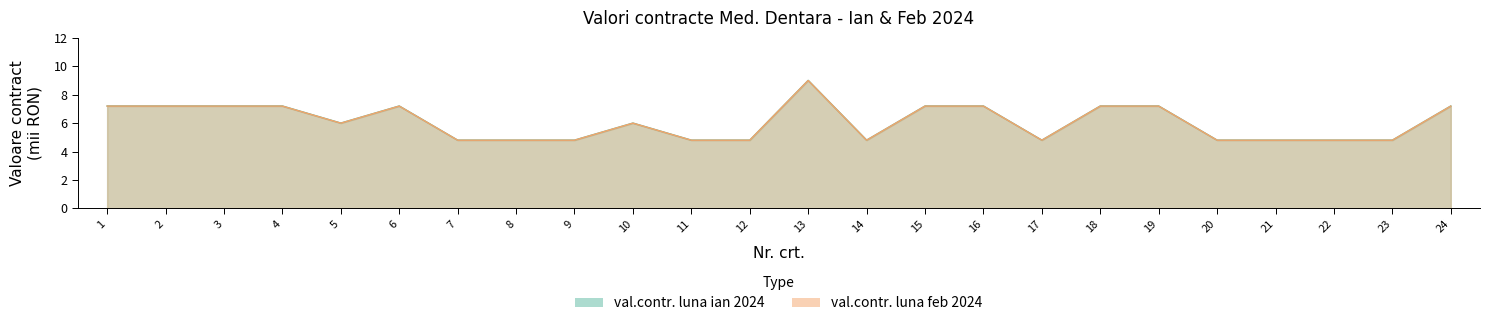

True or false: val.contr. luna feb 2024 has more than 2 points higher than both neighbors.

True